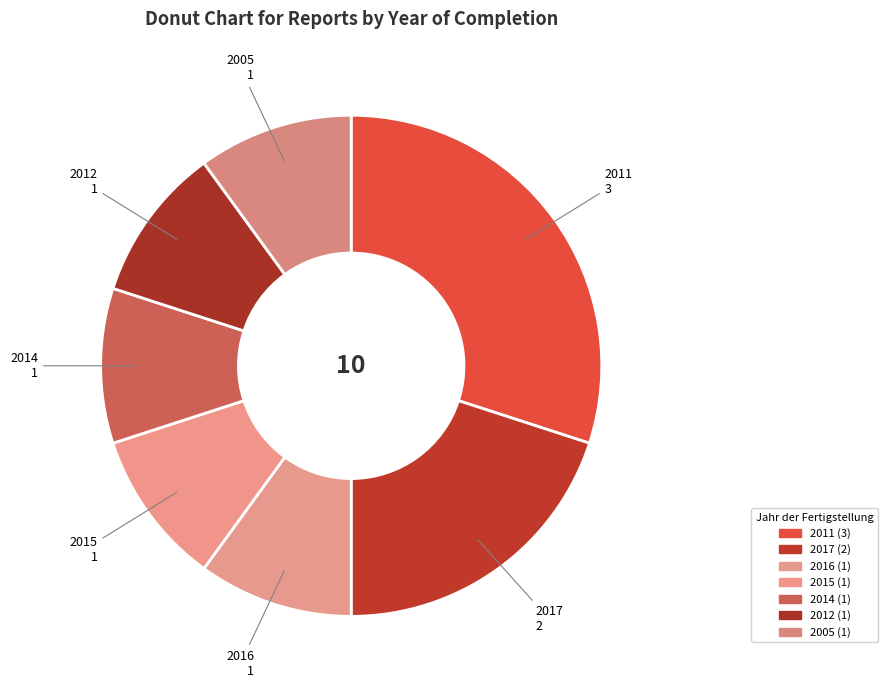

Does any single category account for the majority?

No